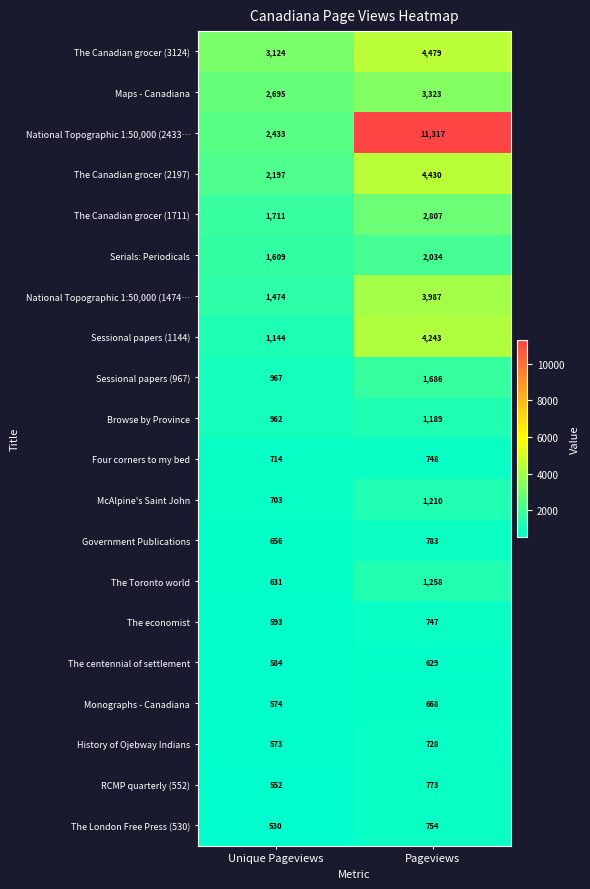

Which series has the largest range (max minus min)?

National Topographic 1:50,000 (2433…